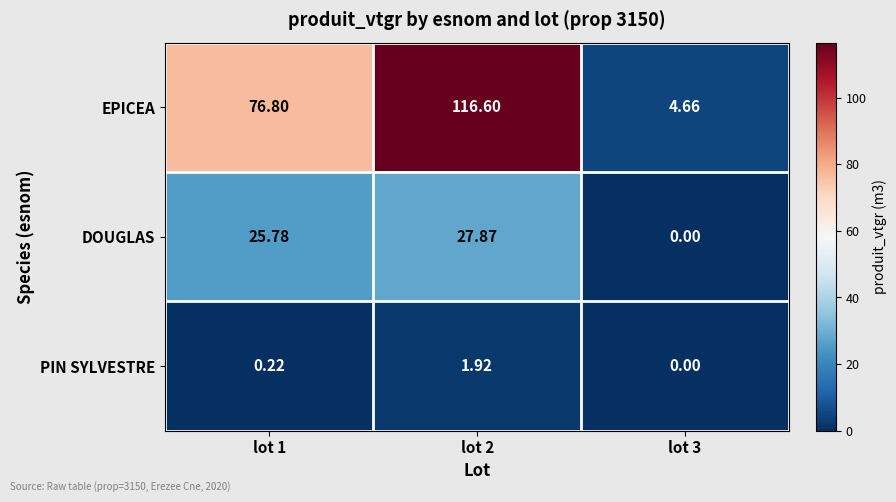

Which series has the widest spread of values?

EPICEA